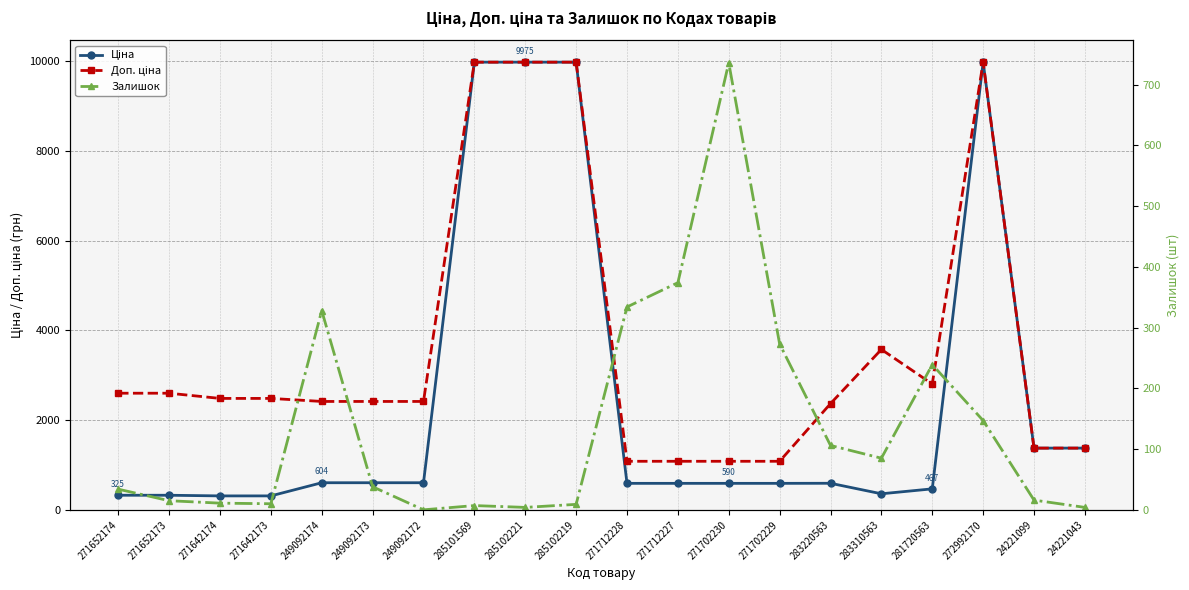

In Ціна, how many points are lower than both neighbors (excluding endpoints)?

1